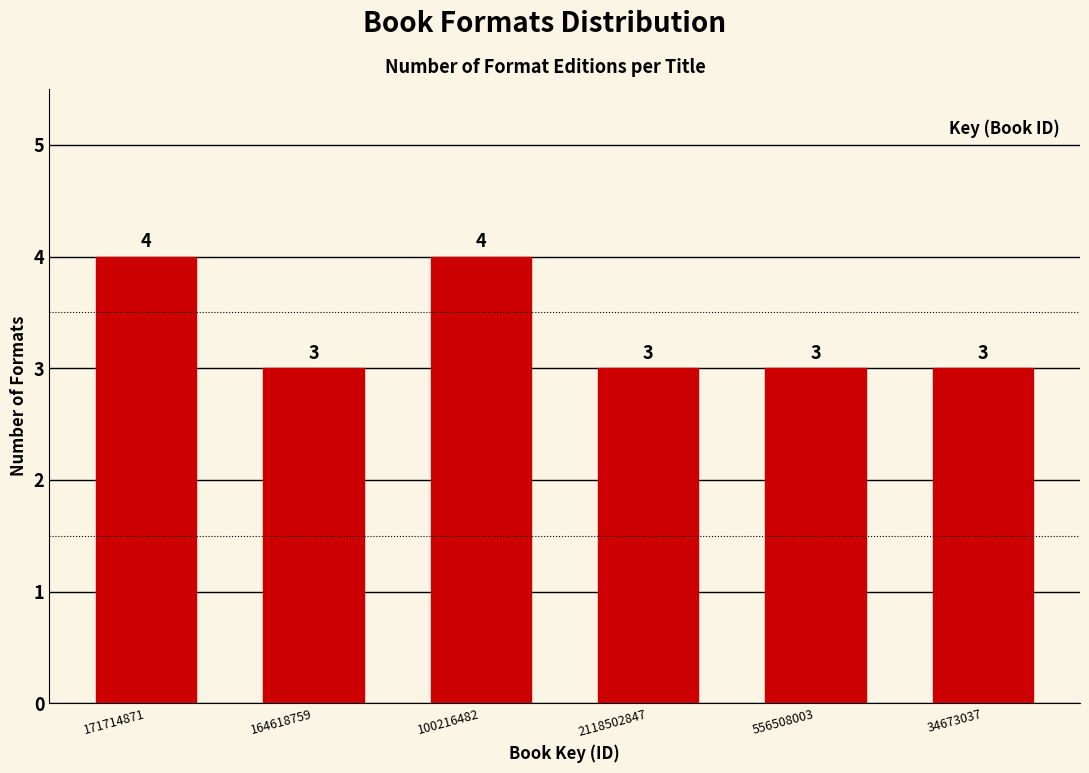

Reading left to right, what are all the values shown in this chart?

171714871=4	164618759=3	100216482=4	2118502847=3	556508003=3	34673037=3